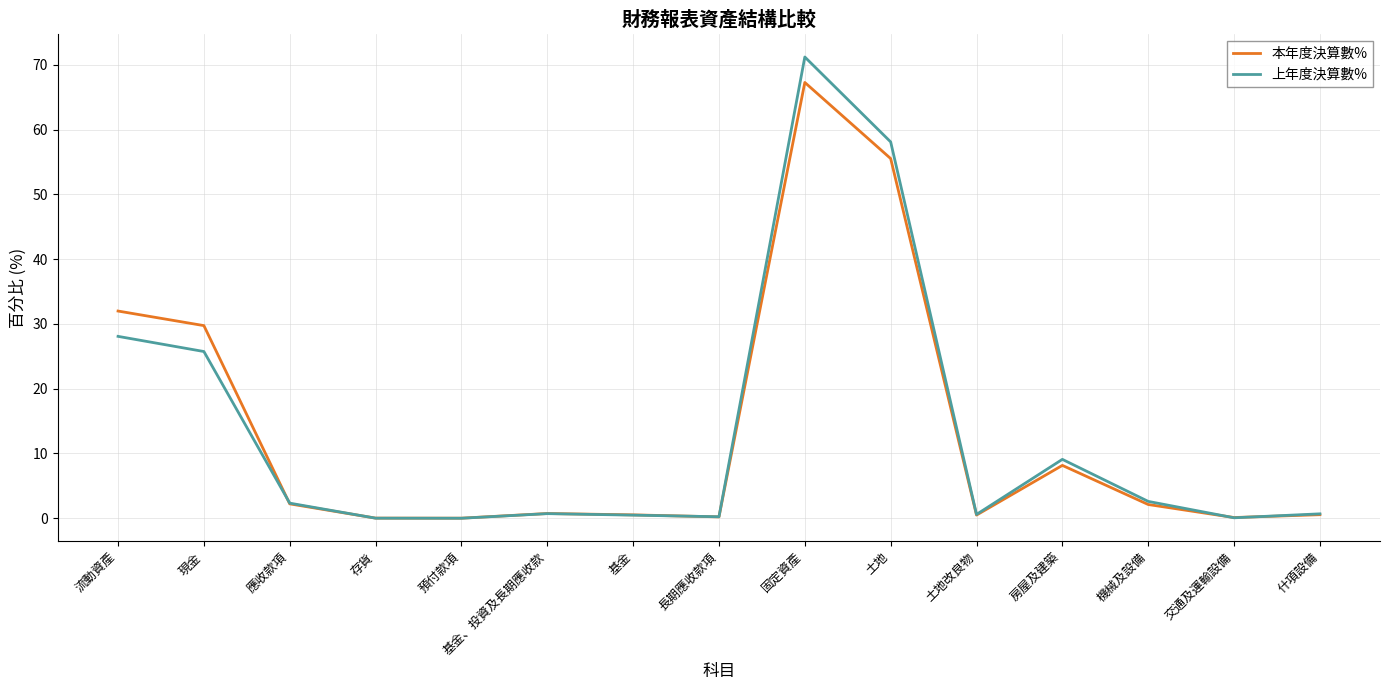

True or false: 本年度決算數% has a value of 5.4 at 房屋及建築.

False